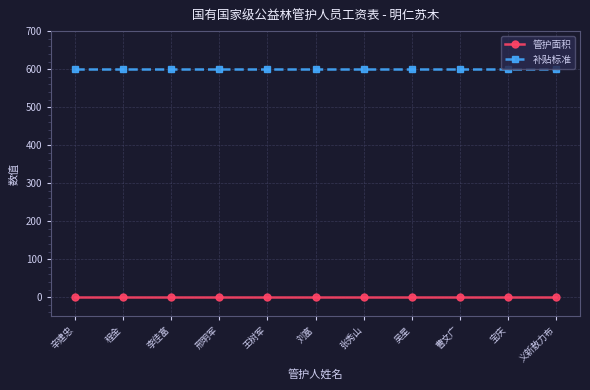

Reading right to left, extract all data points from this chart.

管护面积: 1	1	1	1	1	1	1	1	1	1	1
补贴标准: 600	600	600	600	600	600	600	600	600	600	600